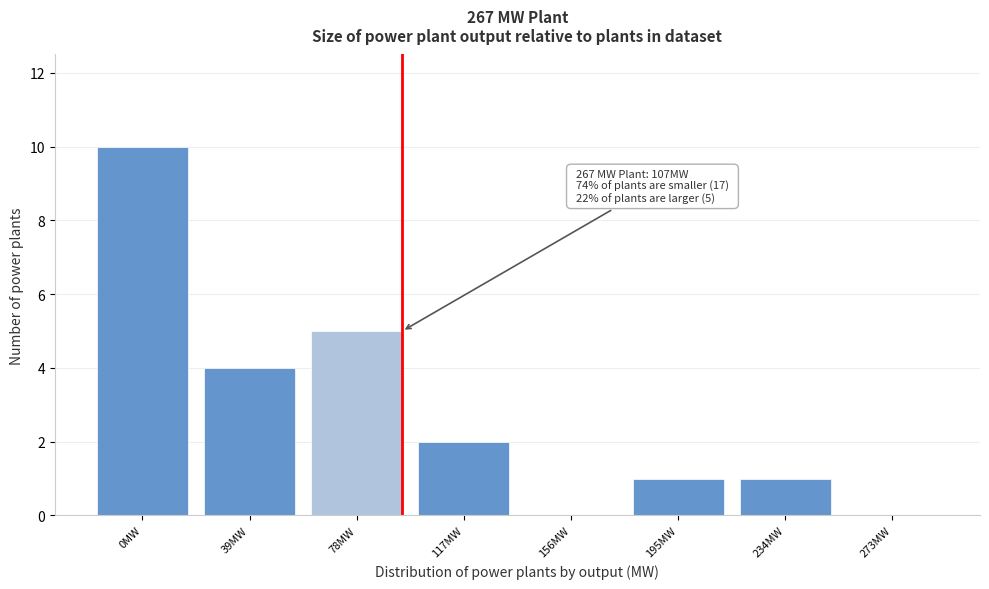

Reading left to right, extract all data points from this chart.

0MW=10	39MW=4	78MW=5	117MW=2	156MW=0	195MW=1	234MW=1	273MW=0